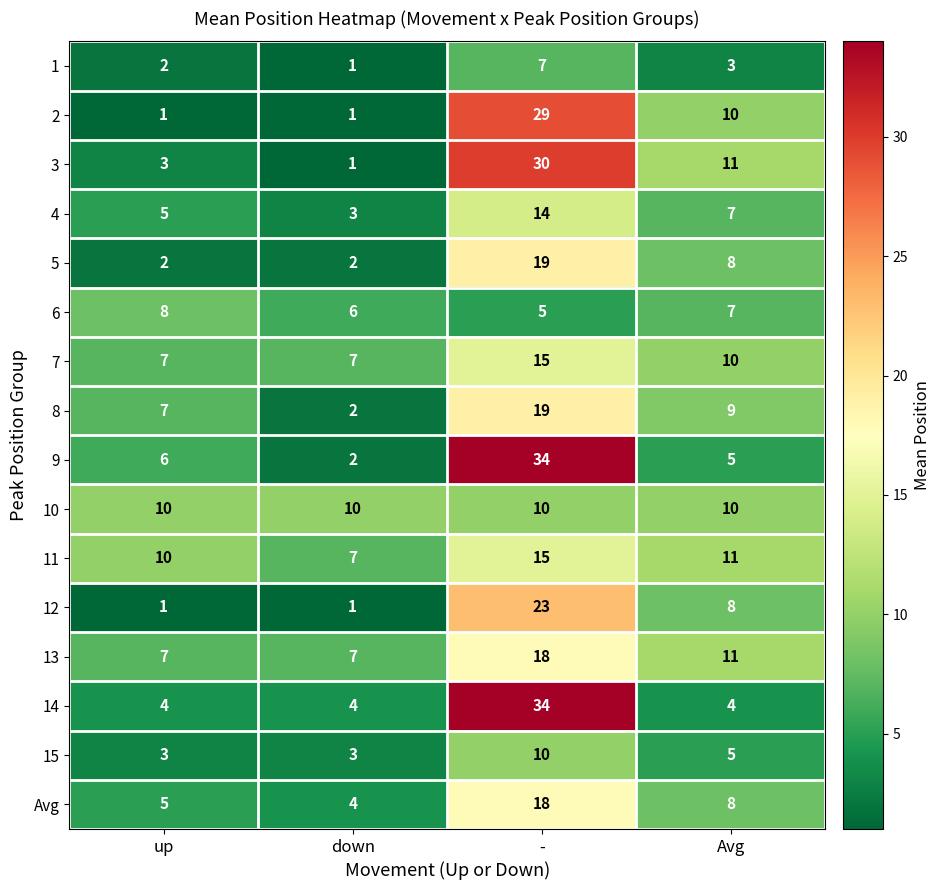

Which category has the highest value across all series?

-